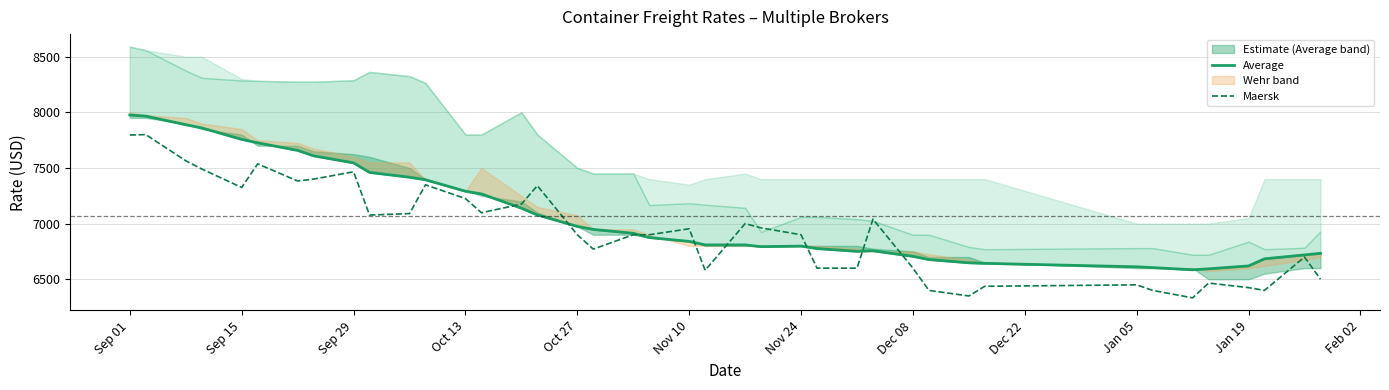

What is the minimum value shown in the chart?

6333